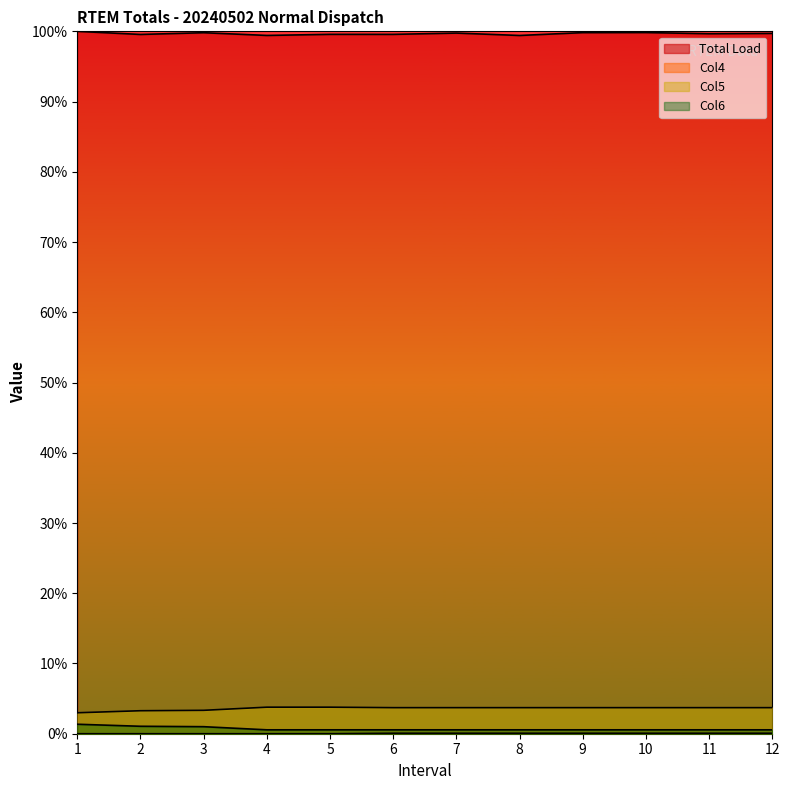

Reading left to right, extract all data points from this chart.

Total Load: 1.0	1.0	1.0	1.0	1.0	1.0	1.0	1.0	1.0	1.0	1.0	1.0
Col4: 0.0	0.0	0.0	0.0	0.0	0.0	0.0	0.0	0.0	0.0	0.0	0.0
Col5: 0.0	0.0	0.0	0.0	0.0	0.0	0.0	0.0	0.0	0.0	0.0	0.0
Col6: 0.0	0.0	0.0	0.0	0.0	0.0	0.0	0.0	0.0	0.0	0.0	0.0